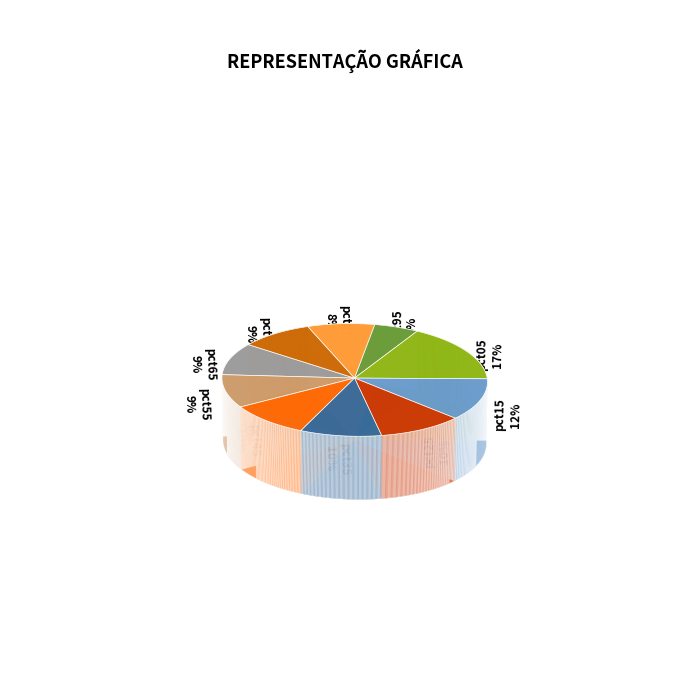

What portion of the pie excludes pct75?

90.7%